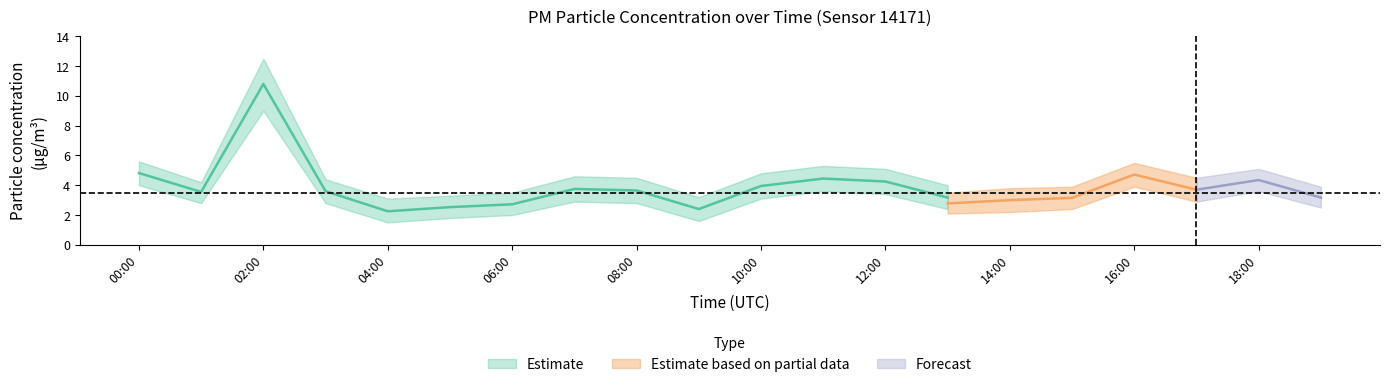

What is the value of the P1 point at the 6th from the left?

2.5